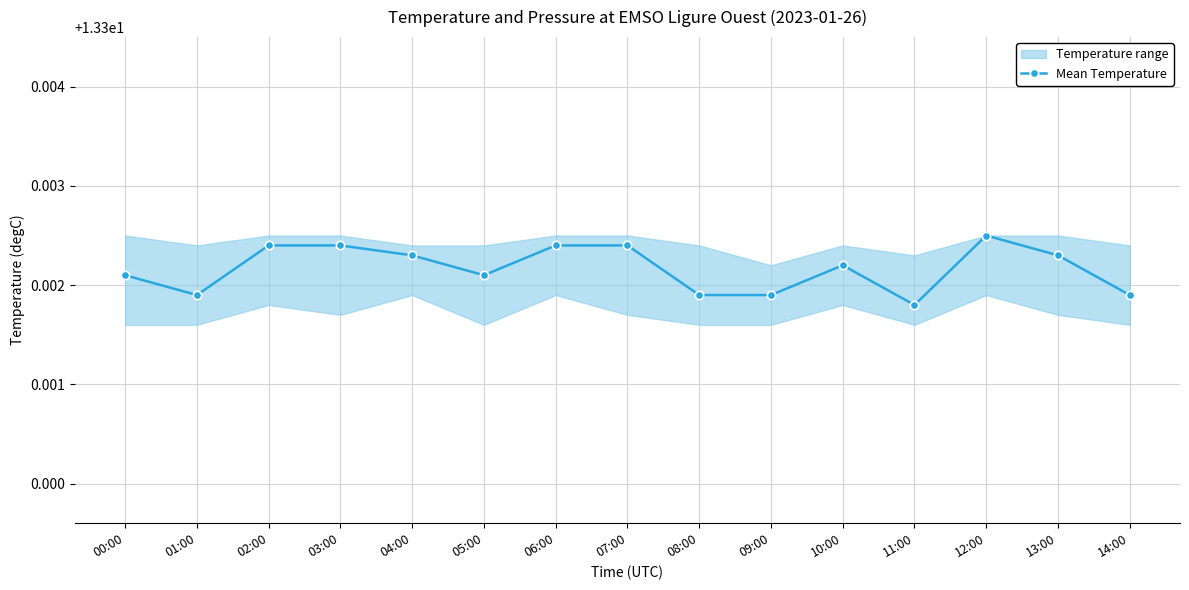

At which label is the value closest to 13?

11:00